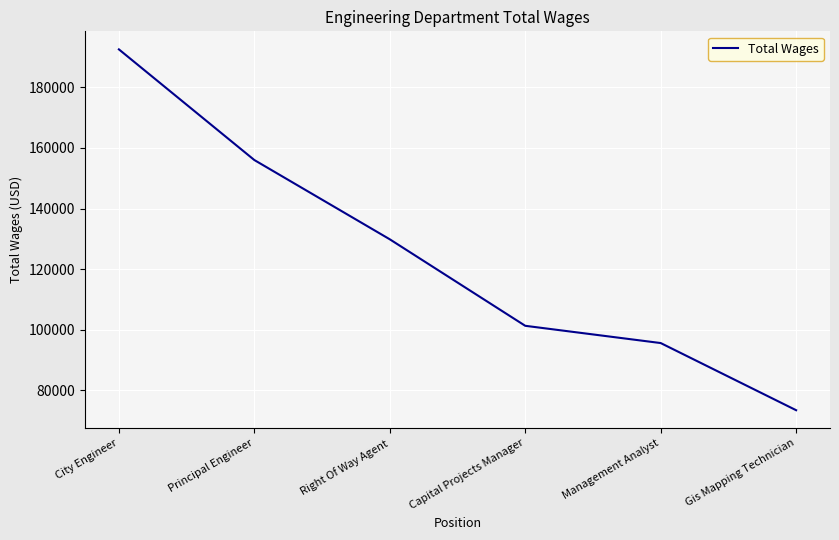

Which label corresponds to the largest value in the chart?

City Engineer